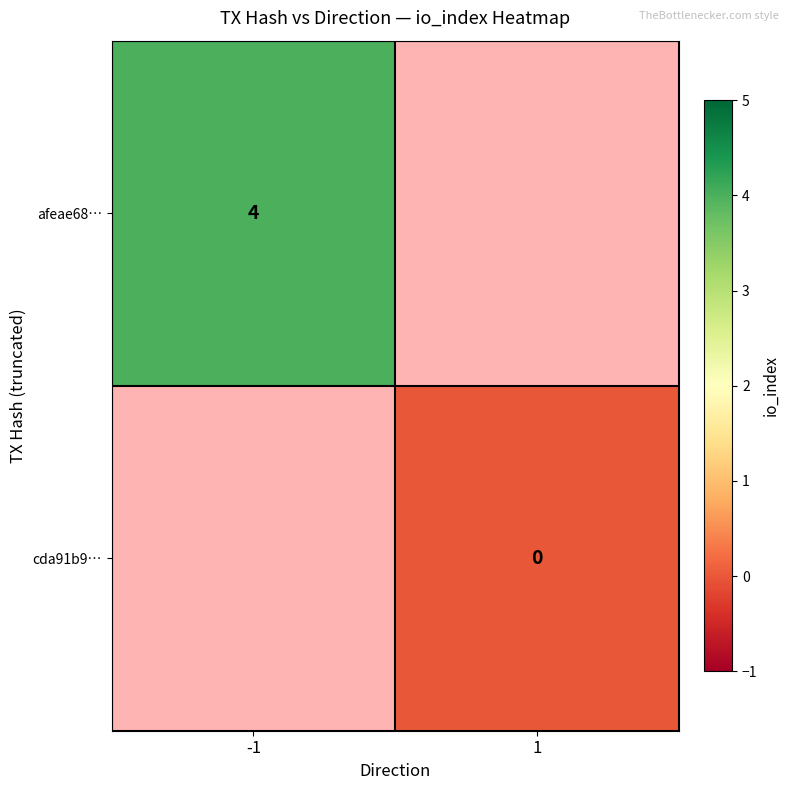

Is the value of afeae68… at -1 greater than the value of cda91b9… at 1?

Yes